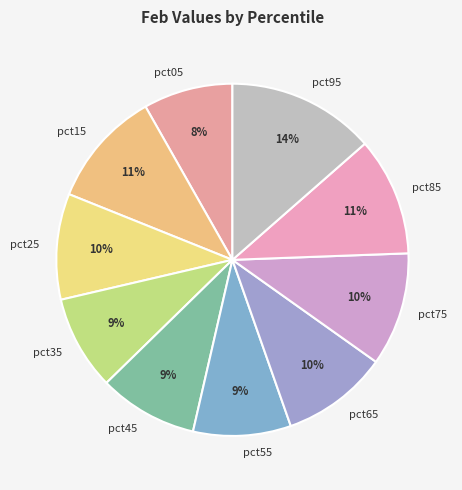

Which slice is the largest?

pct95